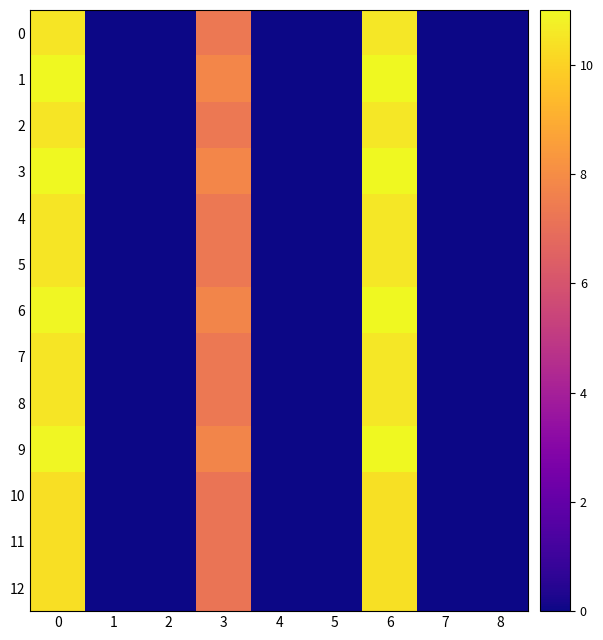

Reading left to right, extract all data points from this chart.

0: 0=10.5	1=0.0	2=0.0	3=7.3	4=0.0	5=0.0	6=10.5	7=0.0	8=0.0
1: 0=11.0	1=0.0	2=0.0	3=7.8	4=0.0	5=0.0	6=11.0	7=0.0	8=0.0
2: 0=10.5	1=0.0	2=0.0	3=7.3	4=0.0	5=0.0	6=10.5	7=0.0	8=0.0
3: 0=11.0	1=0.0	2=0.0	3=7.8	4=0.0	5=0.0	6=11.0	7=0.0	8=0.0
4: 0=10.5	1=0.0	2=0.0	3=7.3	4=0.0	5=0.0	6=10.5	7=0.0	8=0.0
5: 0=10.5	1=0.0	2=0.0	3=7.3	4=0.0	5=0.0	6=10.5	7=0.0	8=0.0
6: 0=10.9	1=0.0	2=0.0	3=7.8	4=0.0	5=0.0	6=11.0	7=0.0	8=0.0
7: 0=10.5	1=0.0	2=0.0	3=7.3	4=0.0	5=0.0	6=10.5	7=0.0	8=0.0
8: 0=10.5	1=0.0	2=0.0	3=7.3	4=0.0	5=0.0	6=10.5	7=0.0	8=0.0
9: 0=10.9	1=0.0	2=0.0	3=7.8	4=0.0	5=0.0	6=11.0	7=0.0	8=0.0
10: 0=10.3	1=0.0	2=0.0	3=7.2	4=0.0	5=0.0	6=10.4	7=0.0	8=0.0
11: 0=10.3	1=0.0	2=0.0	3=7.2	4=0.0	5=0.0	6=10.4	7=0.0	8=0.0
12: 0=10.3	1=0.0	2=0.0	3=7.2	4=0.0	5=0.0	6=10.4	7=0.0	8=0.0